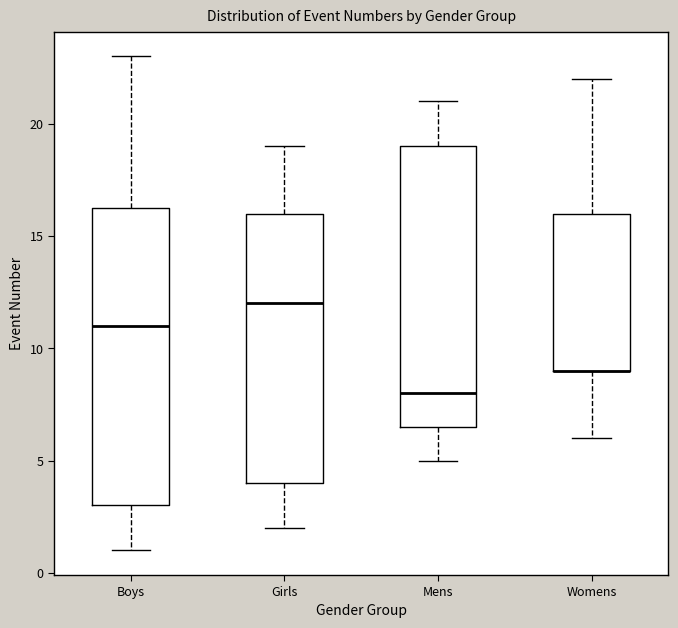

Where does the lower whisker of the box for Girls end on the y-axis? The values are not printed on the chart, so give them approximately, as read against the axis.

2.0